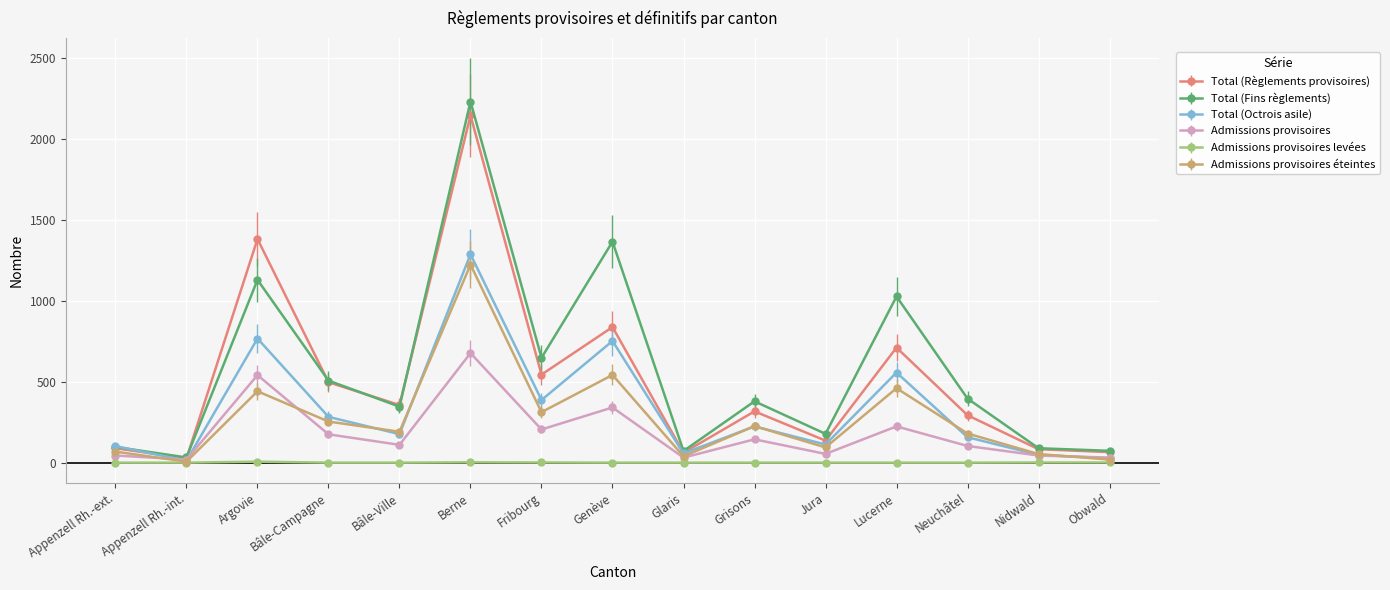

What is the value of the Total (Règlements provisoires) point at the 15th from the left?

65